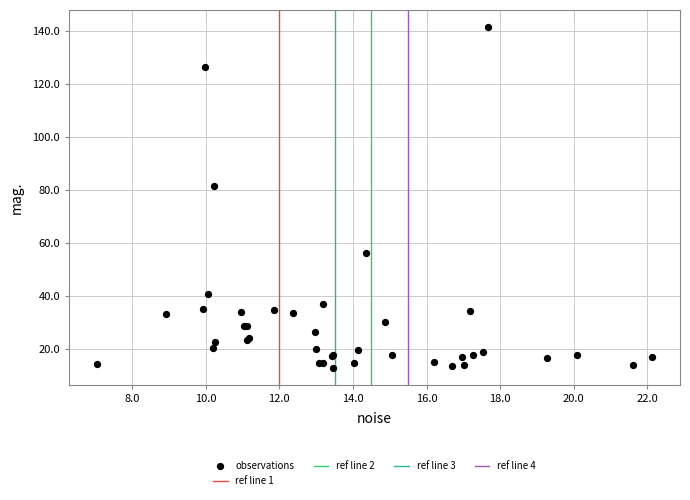

What Y value in the scatter plot is closest to 77?

81.5